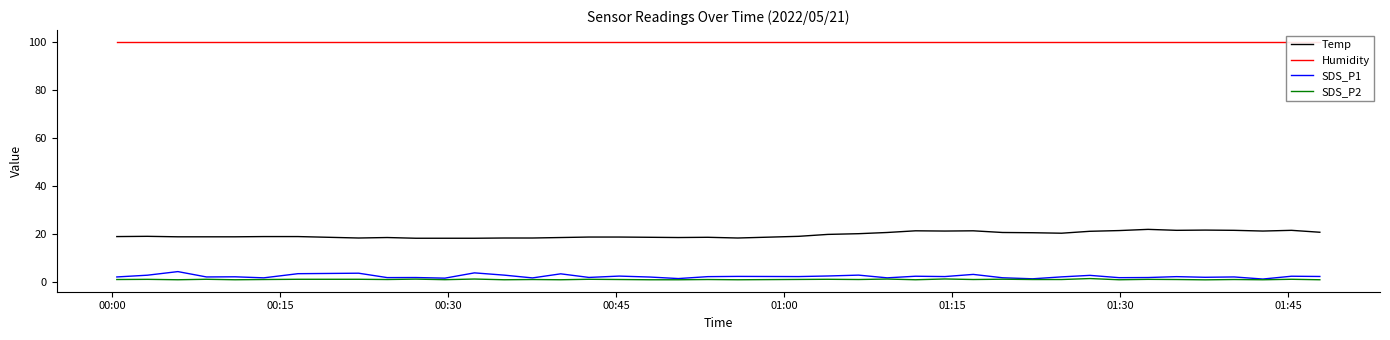

True or false: Humidity and SDS_P1 intersect in this chart.

False